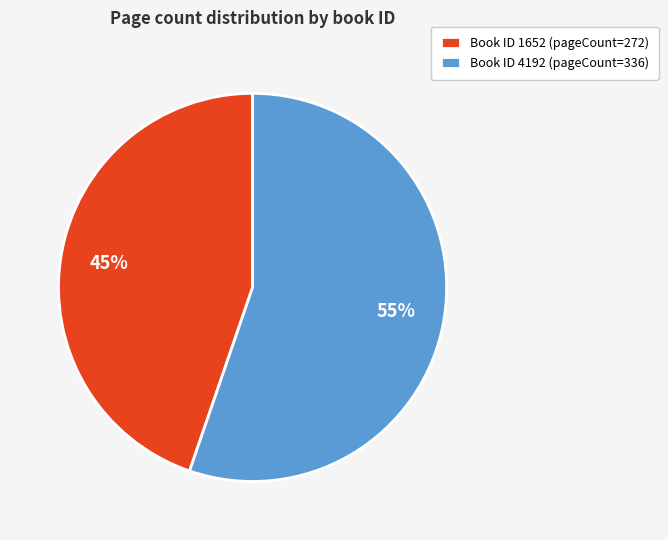

To the nearest percent, what is the combined percentage of Book ID 1652 (pageCount=272) and Book ID 4192 (pageCount=336)?

100%